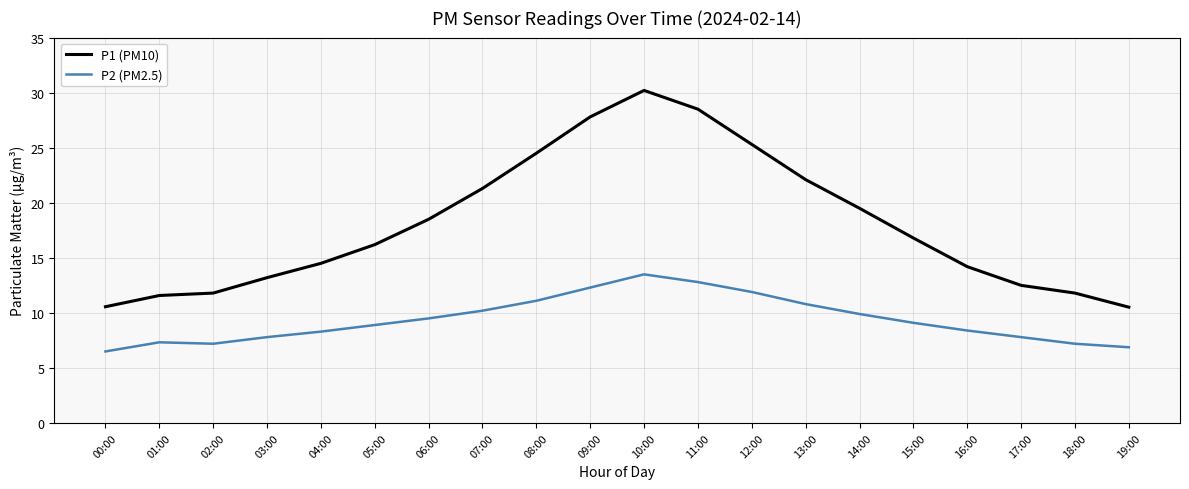

Is it true that P2 (PM2.5) equals 7.8 at 17:00?

True